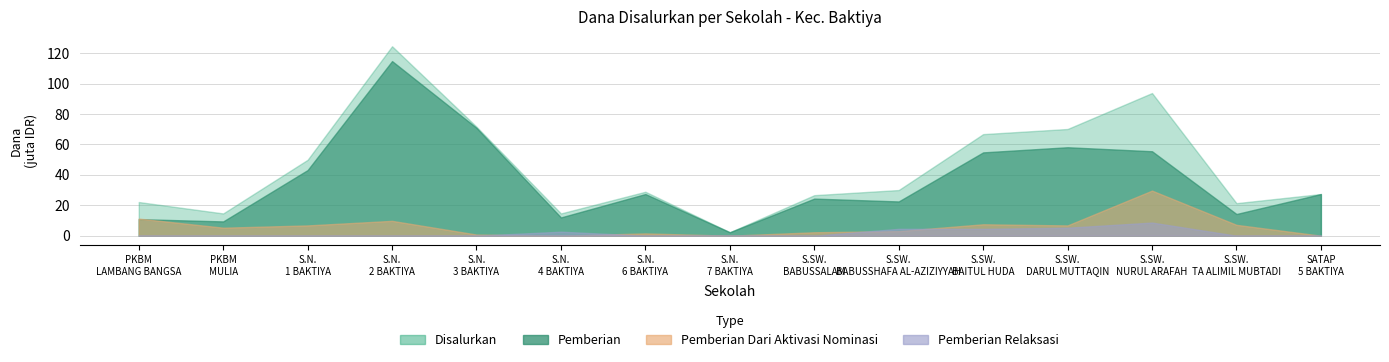

Reading left to right, list all the values displayed in this chart.

Disalurkan: PKBM LAMBANG BANGSA=22125000	PKBM MULIA=14625000	SMP NEGERI 1 BAKTIYA=49875000	SMP NEGERI 2 BAKTIYA=124500000	SMP NEGERI 3 BAKTIYA=71625000	SMP NEGERI 4 BAKTIYA=14625000	SMP NEGERI 6 BAKTIYA=28875000	SMP NEGERI 7 BAKTIYA=2250000	SMP SWASTA BABUSSALAM=26625000	SMP SWASTA BABUSSHAFA AL-AZIZIYYAH=30000000	SMP SWASTA BAITUL HUDA=66750000	SMP SWASTA DARUL MUTTAQIN=70125000	SMP SWASTA NURUL ARAFAH=93750000	SMP SWASTA TA ALIMIL MUBTADI=21375000	SMPN SATAP 5 BAKTIYA=27375000
Pemberian: PKBM LAMBANG BANGSA=10875000	PKBM MULIA=9375000	SMP NEGERI 1 BAKTIYA=43125000	SMP NEGERI 2 BAKTIYA=114750000	SMP NEGERI 3 BAKTIYA=70875000	SMP NEGERI 4 BAKTIYA=12000000	SMP NEGERI 6 BAKTIYA=27375000	SMP NEGERI 7 BAKTIYA=2250000	SMP SWASTA BABUSSALAM=24375000	SMP SWASTA BABUSSHAFA AL-AZIZIYYAH=22500000	SMP SWASTA BAITUL HUDA=54750000	SMP SWASTA DARUL MUTTAQIN=58125000	SMP SWASTA NURUL ARAFAH=55500000	SMP SWASTA TA ALIMIL MUBTADI=14250000	SMPN SATAP 5 BAKTIYA=27375000
Pemberian Dari Aktivasi Nominasi: PKBM LAMBANG BANGSA=11250000	PKBM MULIA=5250000	SMP NEGERI 1 BAKTIYA=6750000	SMP NEGERI 2 BAKTIYA=9750000	SMP NEGERI 3 BAKTIYA=750000	SMP NEGERI 4 BAKTIYA=0	SMP NEGERI 6 BAKTIYA=1500000	SMP NEGERI 7 BAKTIYA=0	SMP SWASTA BABUSSALAM=2250000	SMP SWASTA BABUSSHAFA AL-AZIZIYYAH=3000000	SMP SWASTA BAITUL HUDA=7500000	SMP SWASTA DARUL MUTTAQIN=6750000	SMP SWASTA NURUL ARAFAH=29625000	SMP SWASTA TA ALIMIL MUBTADI=7125000	SMPN SATAP 5 BAKTIYA=0
Pemberian Relaksasi: PKBM LAMBANG BANGSA=0	PKBM MULIA=0	SMP NEGERI 1 BAKTIYA=0	SMP NEGERI 2 BAKTIYA=0	SMP NEGERI 3 BAKTIYA=0	SMP NEGERI 4 BAKTIYA=2625000	SMP NEGERI 6 BAKTIYA=0	SMP NEGERI 7 BAKTIYA=0	SMP SWASTA BABUSSALAM=0	SMP SWASTA BABUSSHAFA AL-AZIZIYYAH=4500000	SMP SWASTA BAITUL HUDA=4500000	SMP SWASTA DARUL MUTTAQIN=5250000	SMP SWASTA NURUL ARAFAH=8625000	SMP SWASTA TA ALIMIL MUBTADI=0	SMPN SATAP 5 BAKTIYA=0